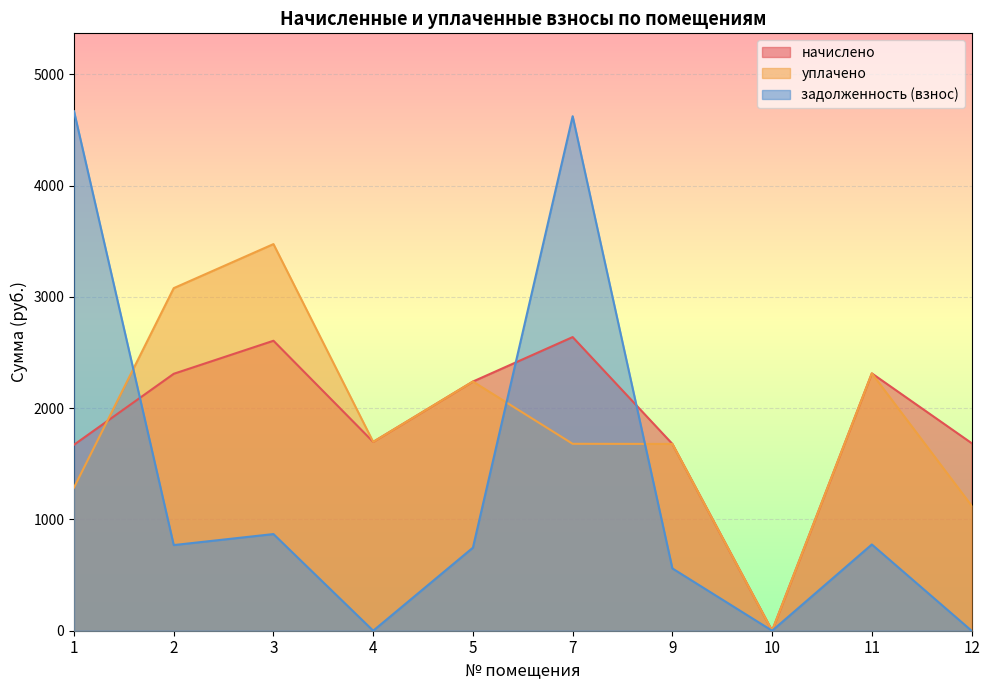

Where does the задолженность (взнос) series first go above 769?

1